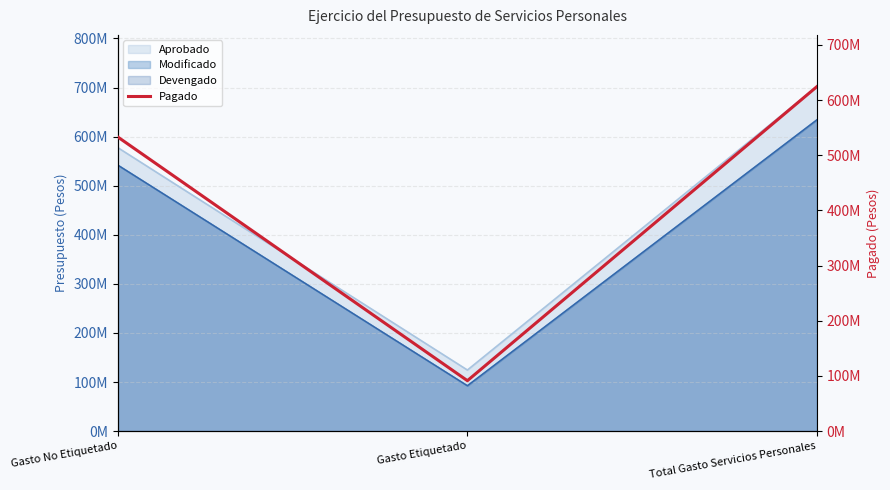

What is the difference between the values at Gasto Etiquetado and Gasto No Etiquetado?

441651485.1